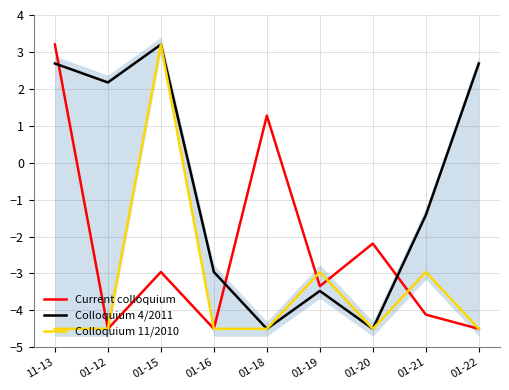

True or false: Colloquium 11/2010 and Colloquium 4/2011 cross at least once.

False